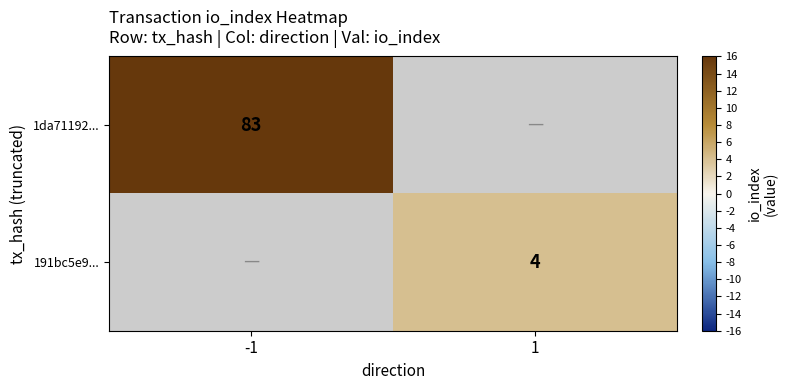

The value of 191bc5e9... at 1 is 4. True or false?

True